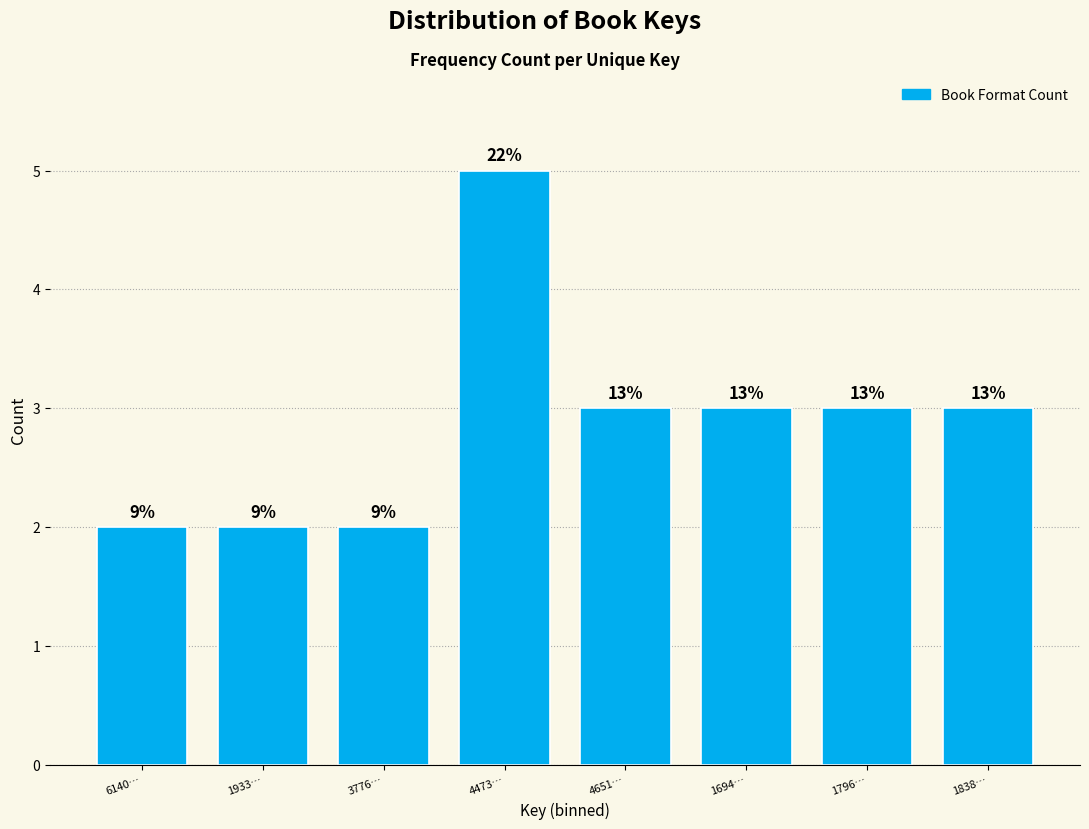

Does the chart contain any negative values?

No